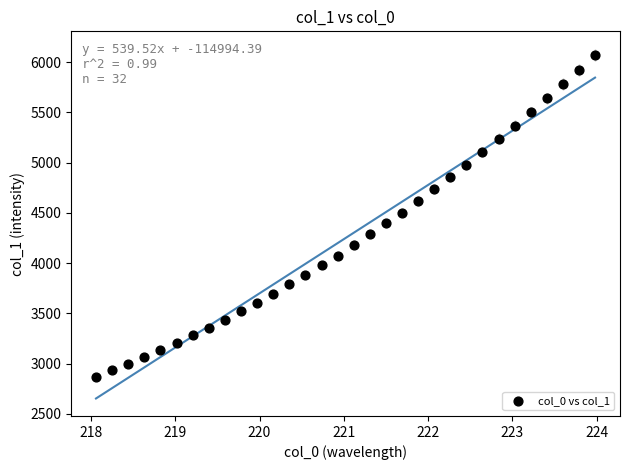

What is the range of X values (max minus min)?

5.9